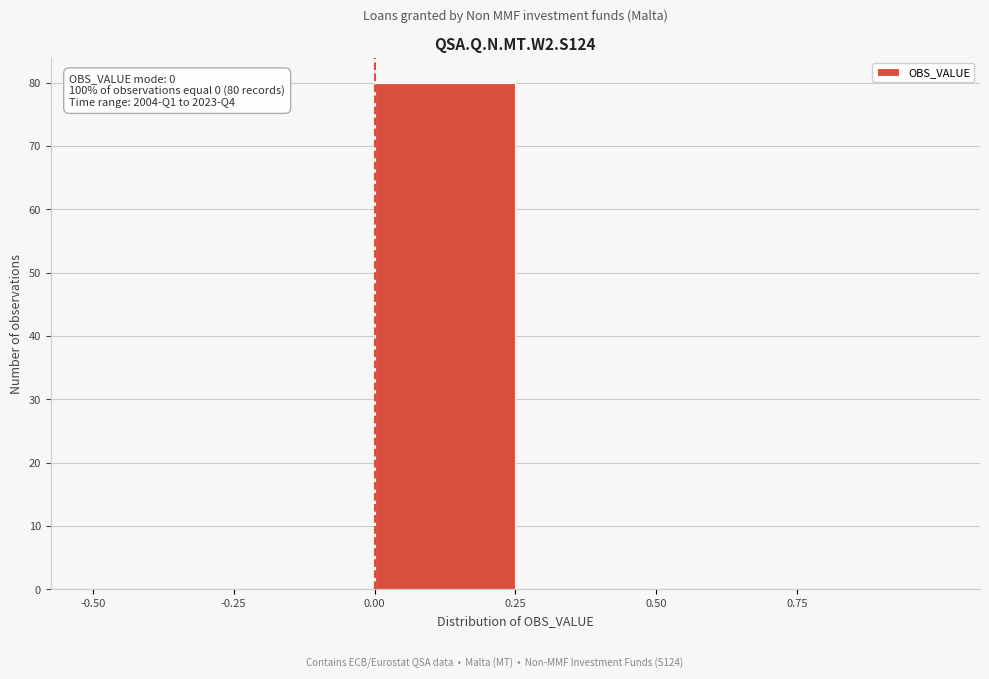

Over which range of the x-axis is the bar tallest?

0.00 to 0.25